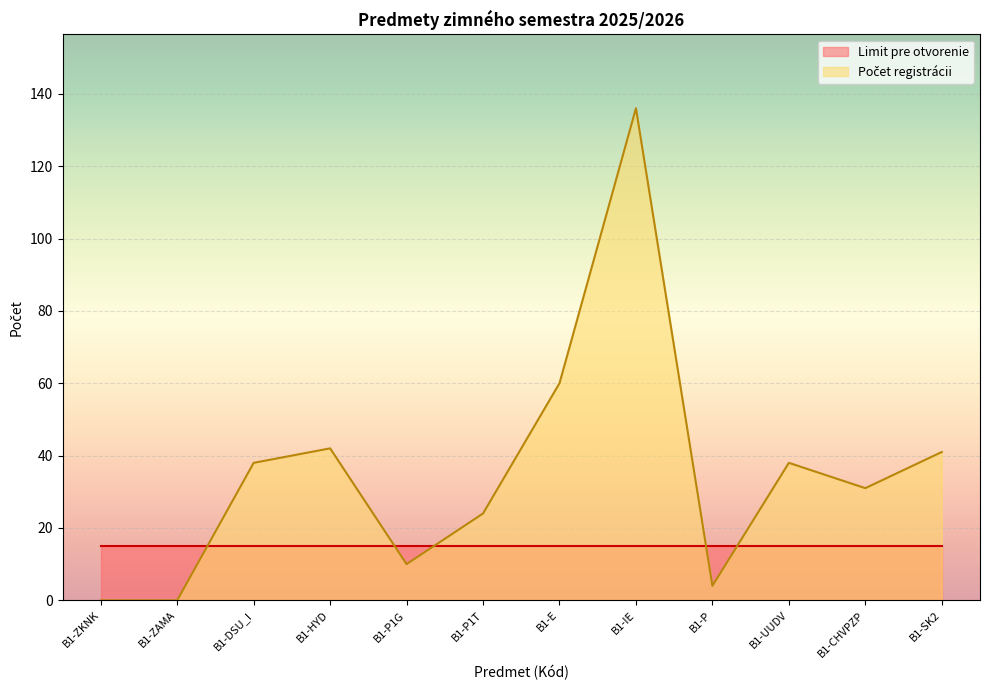

How many categories are shown in the chart?

12